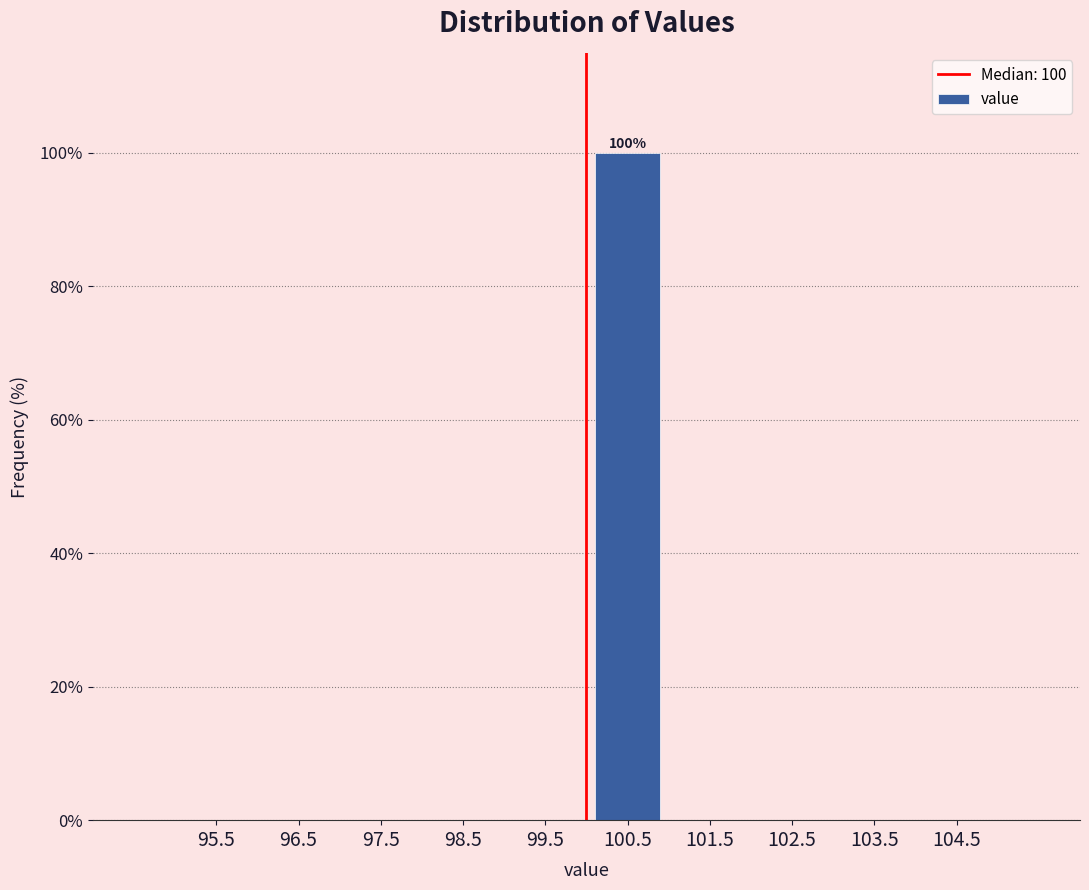

Which range on the x-axis has the tallest bar?

100 to 101